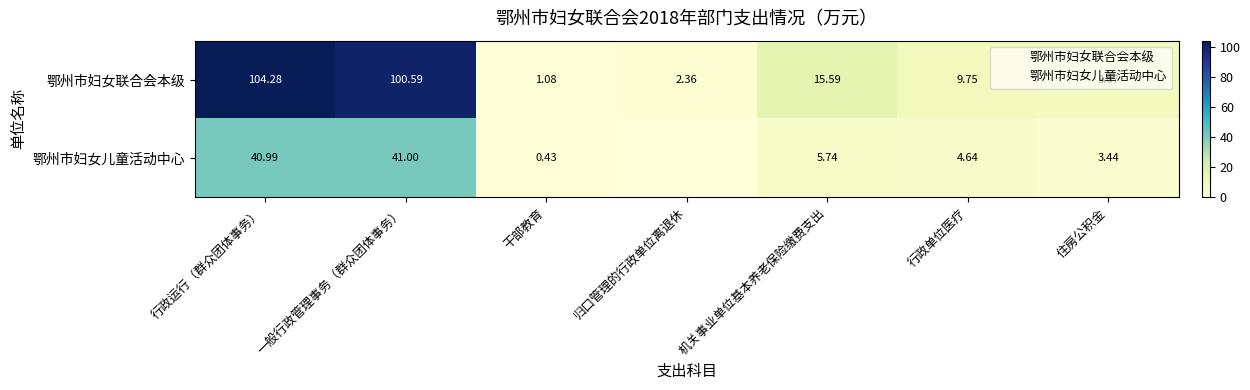

List the labels in order of 鄂州市妇女儿童活动中心 value, smallest first.

归口管理的行政单位离退休, 干部教育, 住房公积金, 行政单位医疗, 机关事业单位基本养老保险缴费支出, 行政运行（群众团体事务）, 一般行政管理事务（群众团体事务）